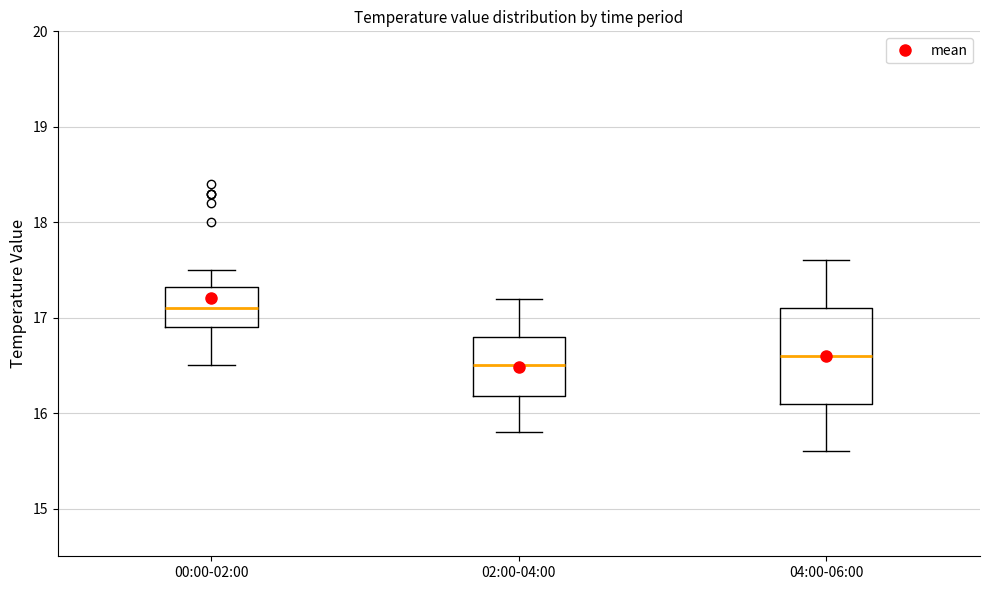

Reading left to right, transcribe this box plot: for each box, give where its median line is, the range the box spans, and where its two whiskers end, as read against the y-axis. The values are not printed on the chart, so give them approximately, as read against the axis.

00:00-02:00: median 17.1, box 16.9 to 17.3, whiskers 16.5 to 17.5
02:00-04:00: median 16.5, box 16.2 to 16.8, whiskers 15.8 to 17.2
04:00-06:00: median 16.6, box 16.1 to 17.1, whiskers 15.6 to 17.6